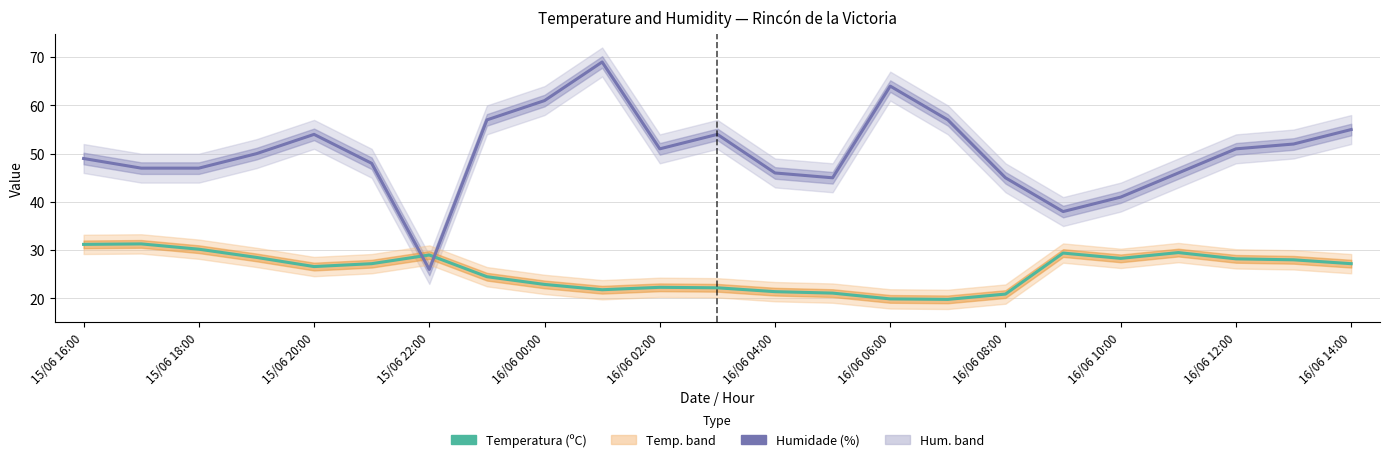

How many data points in Humidade (%) are above 50?

11